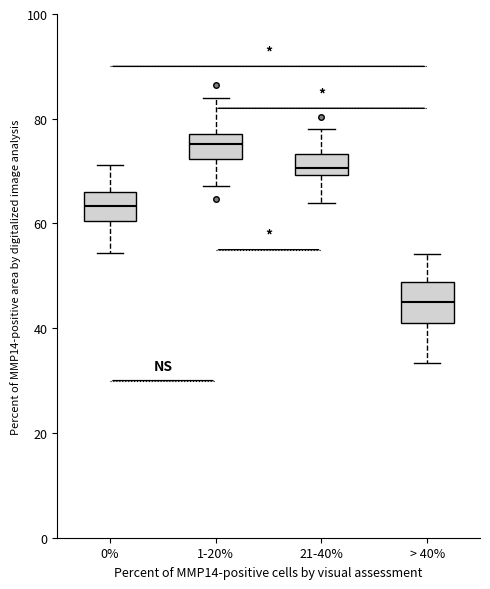

Which box is the tallest, from its lower edge to its upper edge?

> 40%